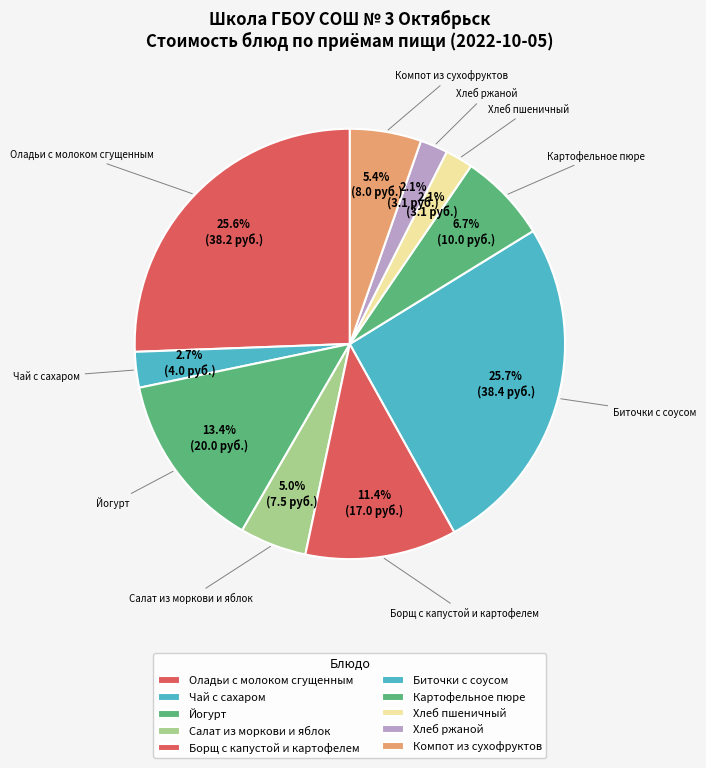

To the nearest percent, what is the combined percentage of Компот из сухофруктов and Салат из моркови и яблок?

10%